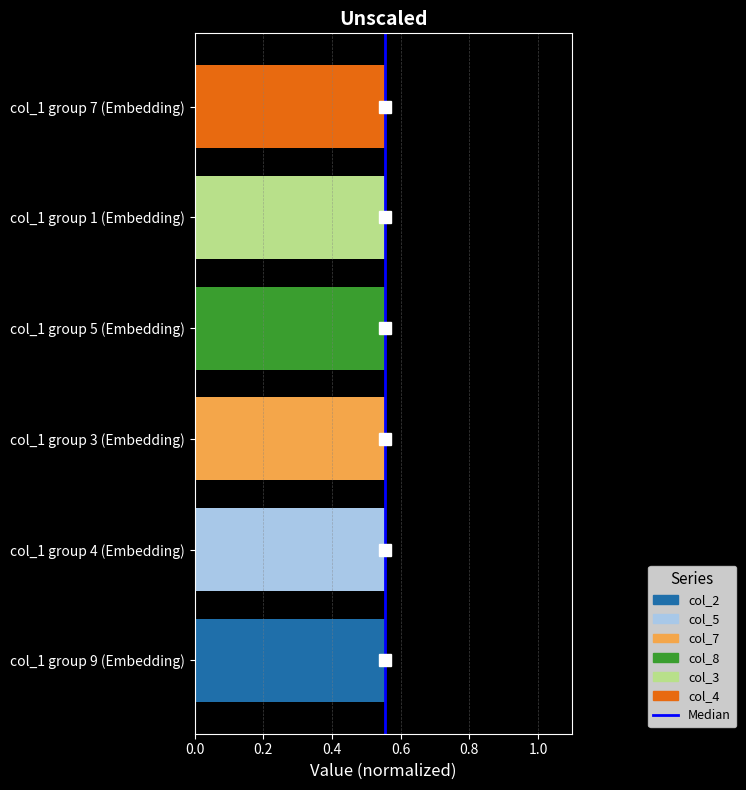

The chart shows a value of 1 at 0.0. True or false?

False